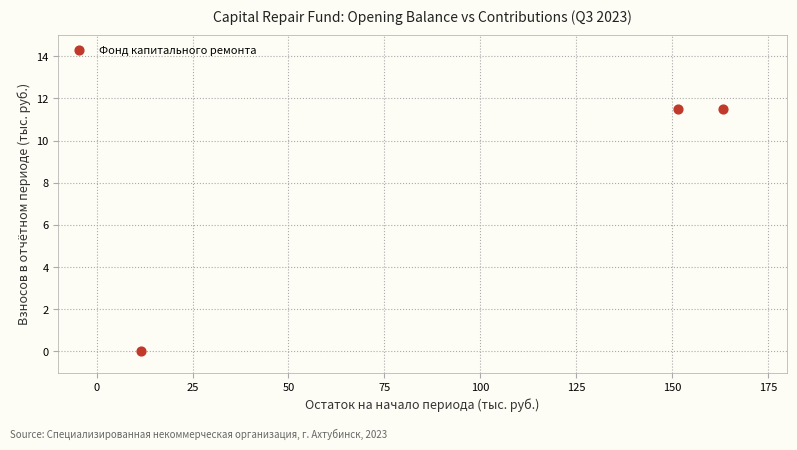

What is the average Y value?

7.7